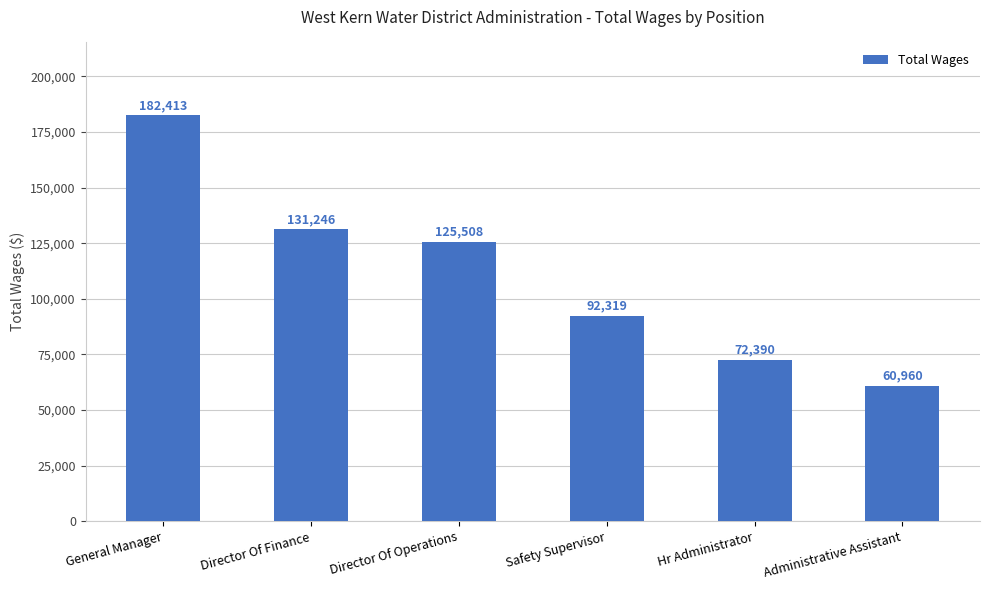

What position from the right is General Manager?

6